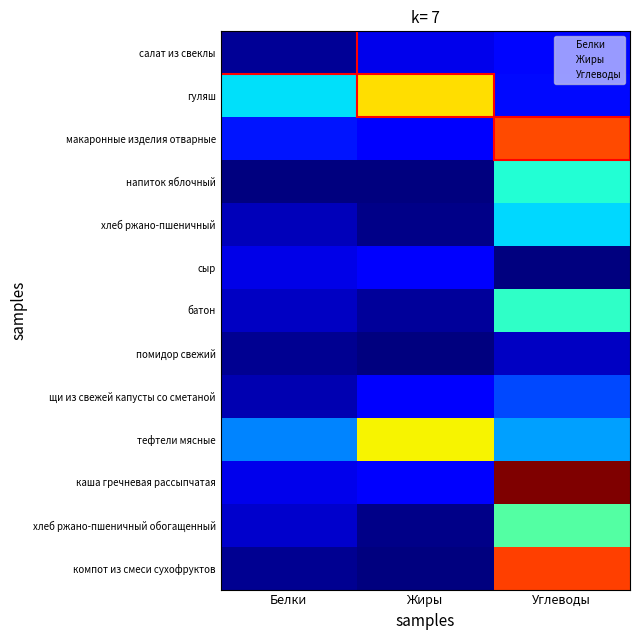

What is the approximate value of салат из свеклы at Белки?

0.8